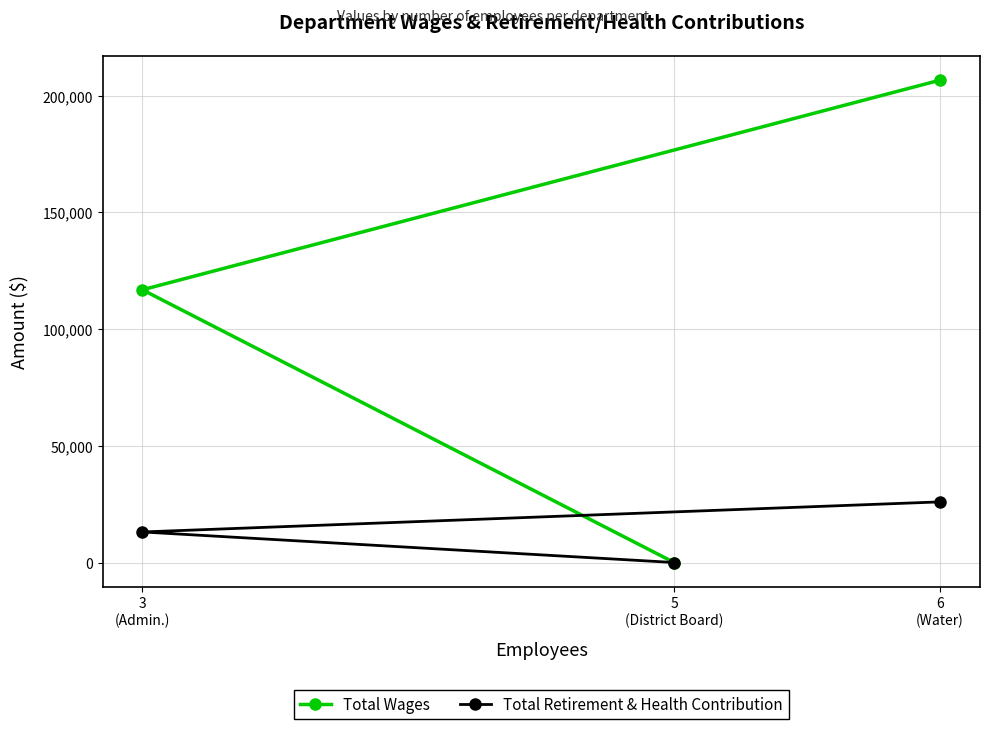

At 3
(Admin.), list the series in order from largest to smallest.

Total Wages, Total Retirement & Health Contribution